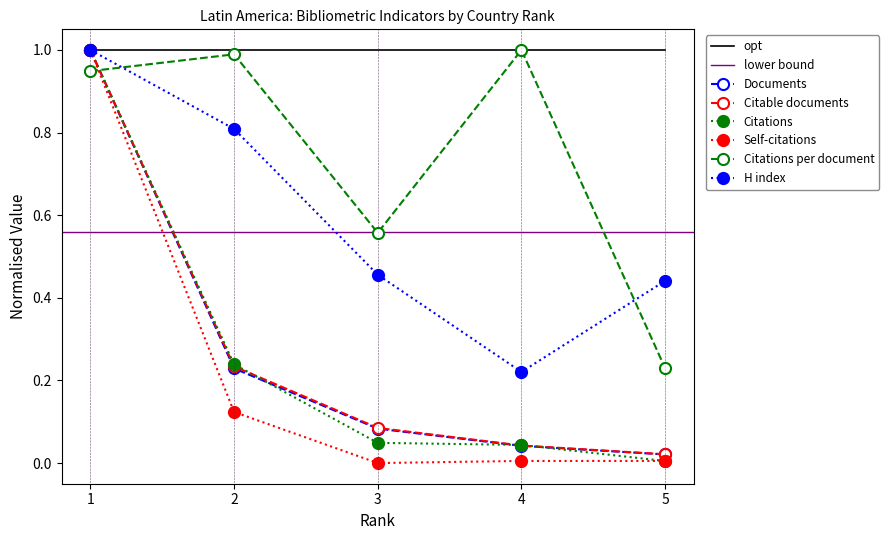

Which series has the widest spread of values?

Self-citations